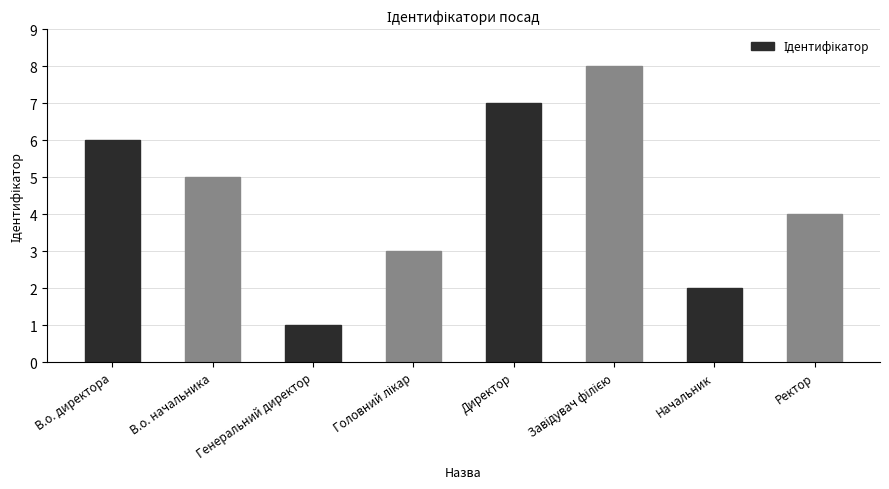

Approximately how many times larger is the value at В.о. начальника compared to Генеральний директор?

5.0